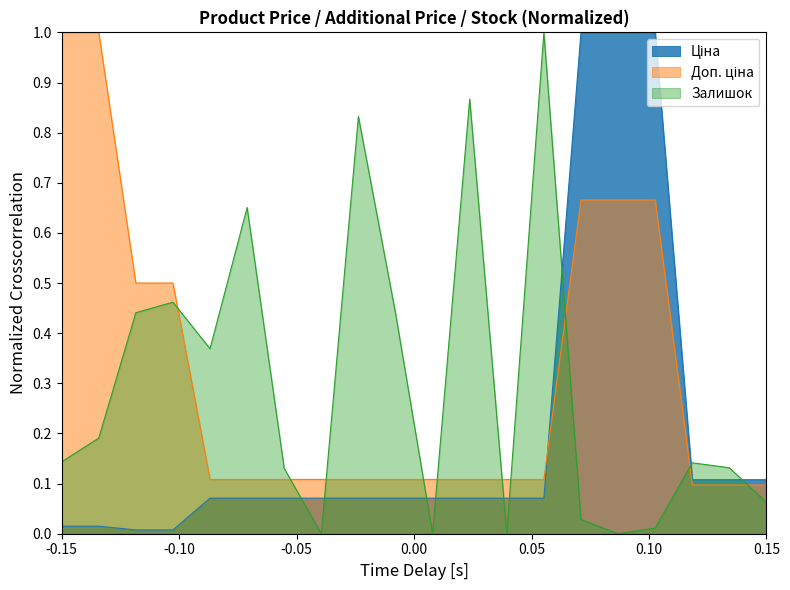

What is the greatest value displayed?

1.0